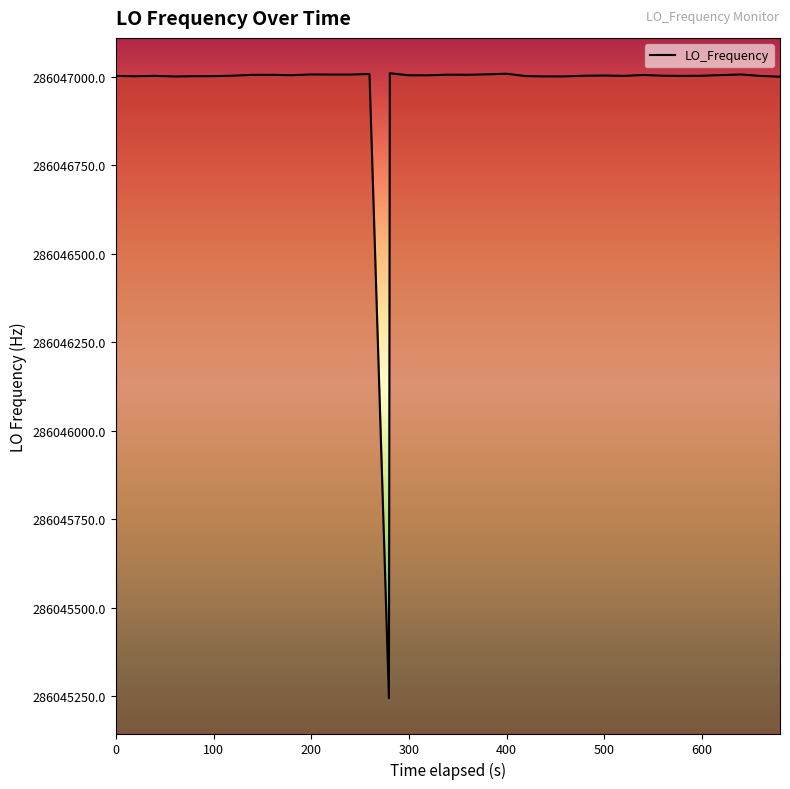

What is the greatest value displayed?

286047010.3